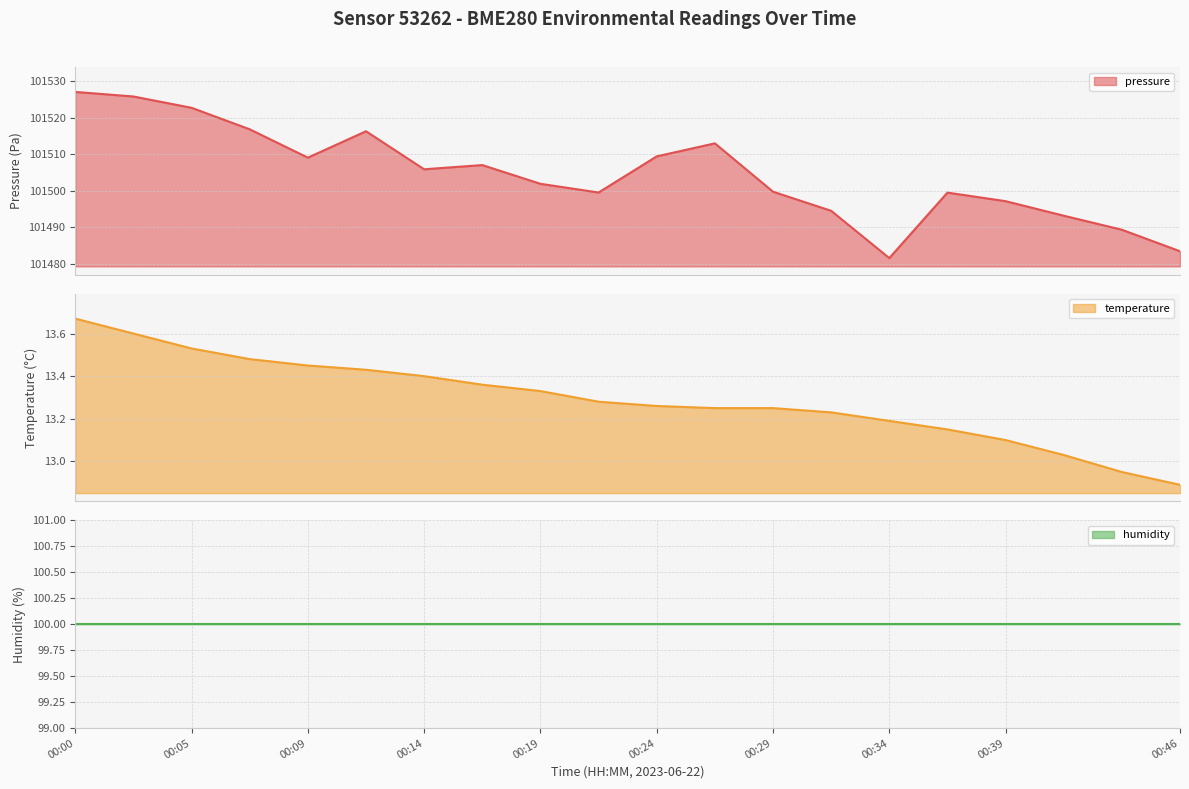

Which series changed the most between 00:12 and 00:34?

pressure